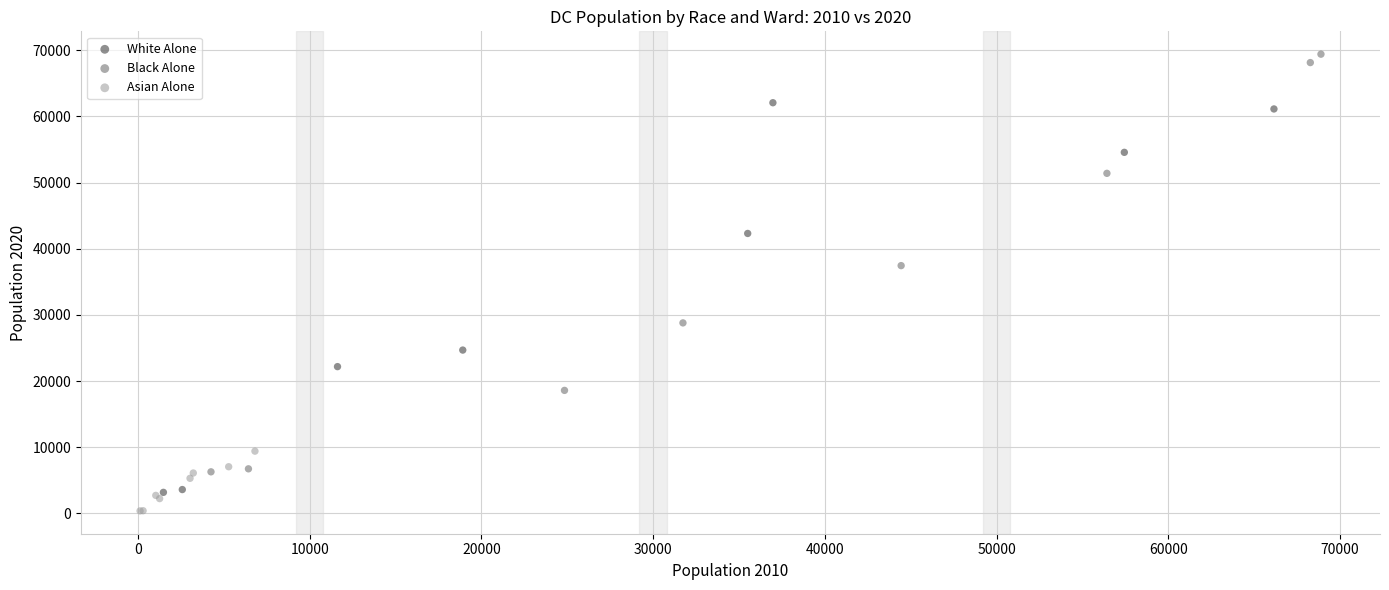

What are all the series names shown in the legend?

White Alone, Black Alone, Asian Alone